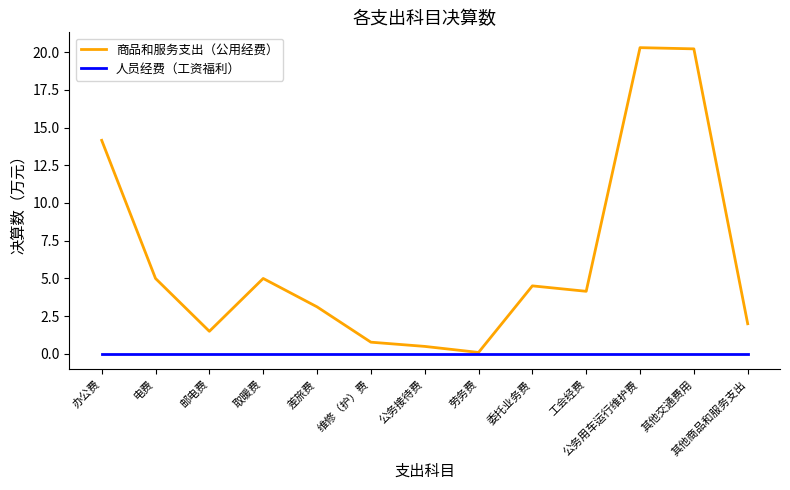

How many lines are shown in the chart?

2